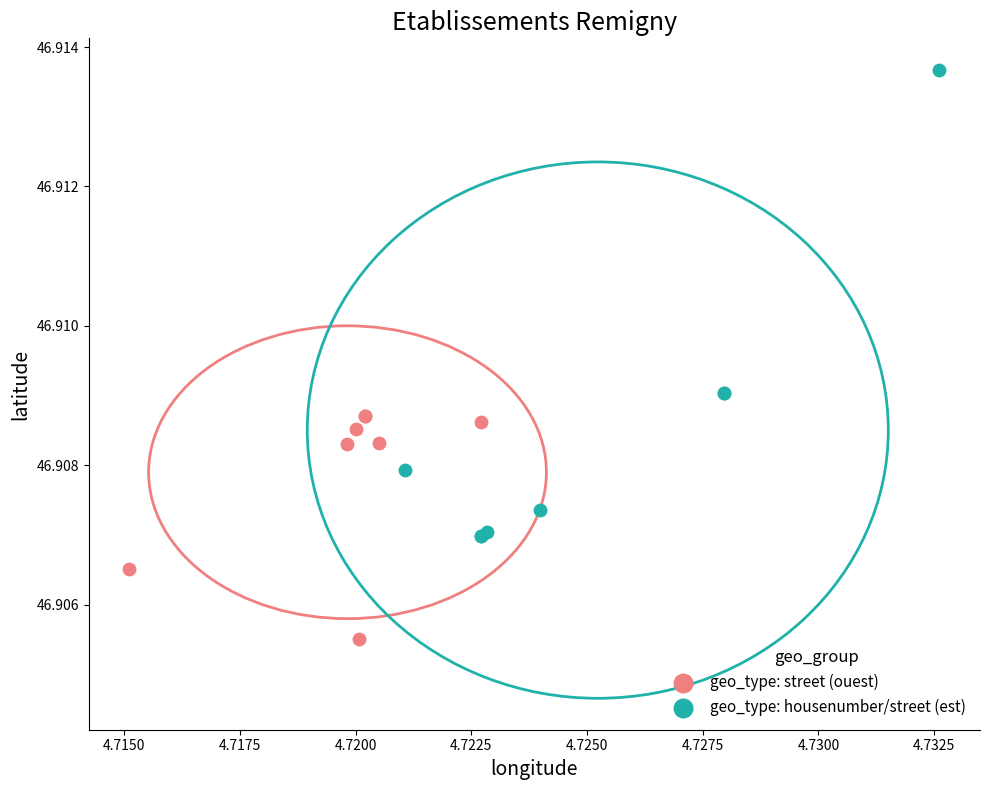

Which series has the largest Y range (max minus min)?

geo_type: housenumber/street (est)